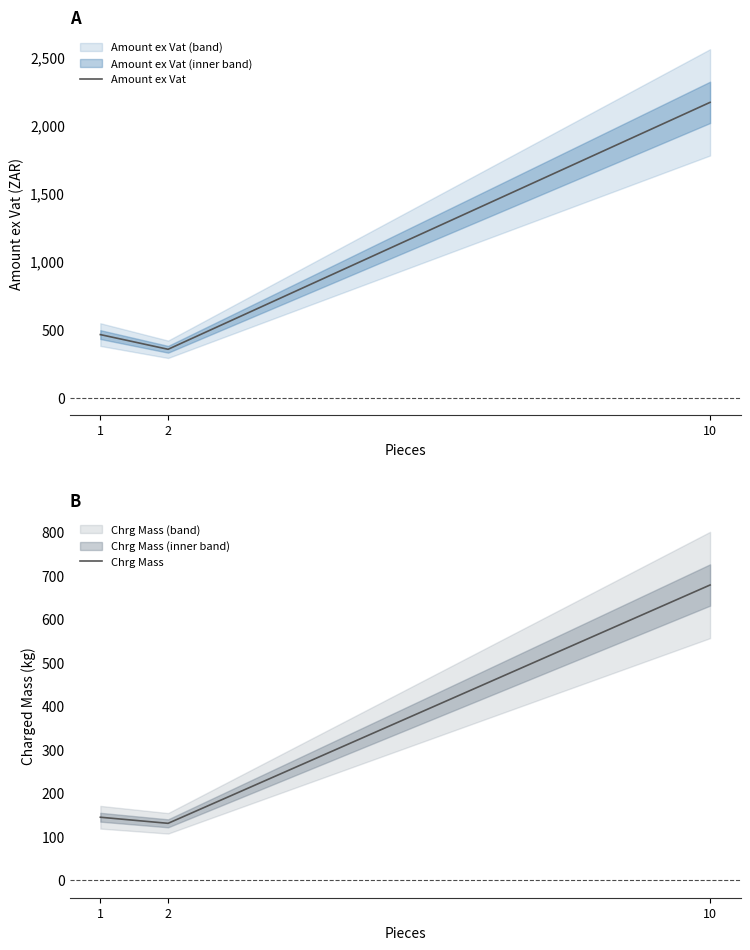

What is the spread (max minus min) of values at 10?

1487.8